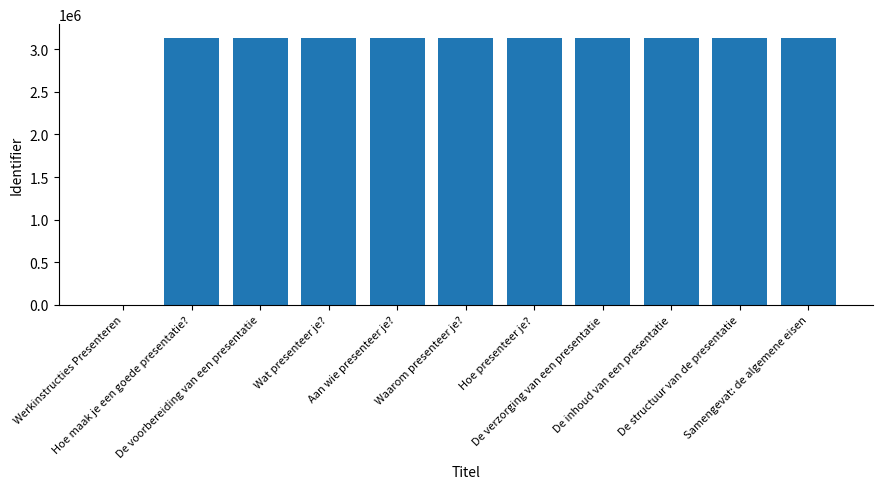

What is the sum of all values?

31374950